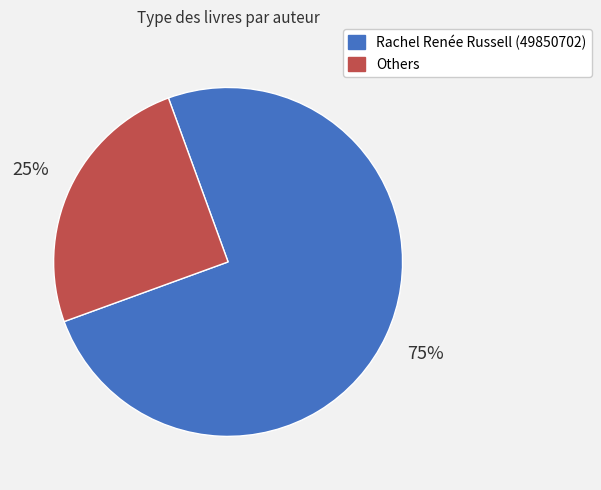

To the nearest percent, what is the difference between the largest and smallest slice percentages?

50%